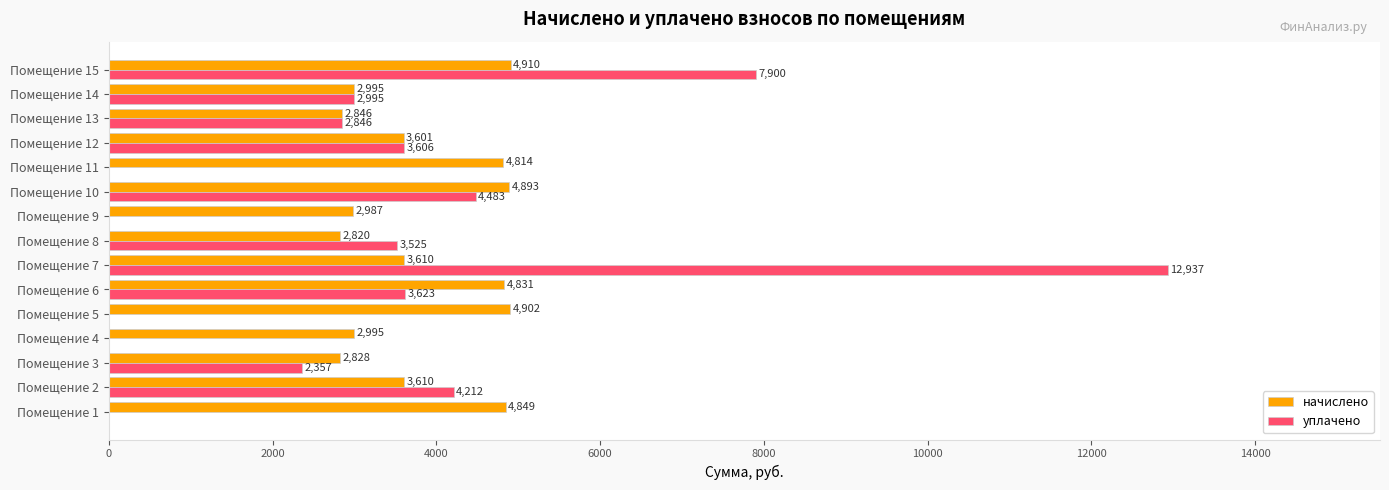

Which series has the widest spread of values?

уплачено